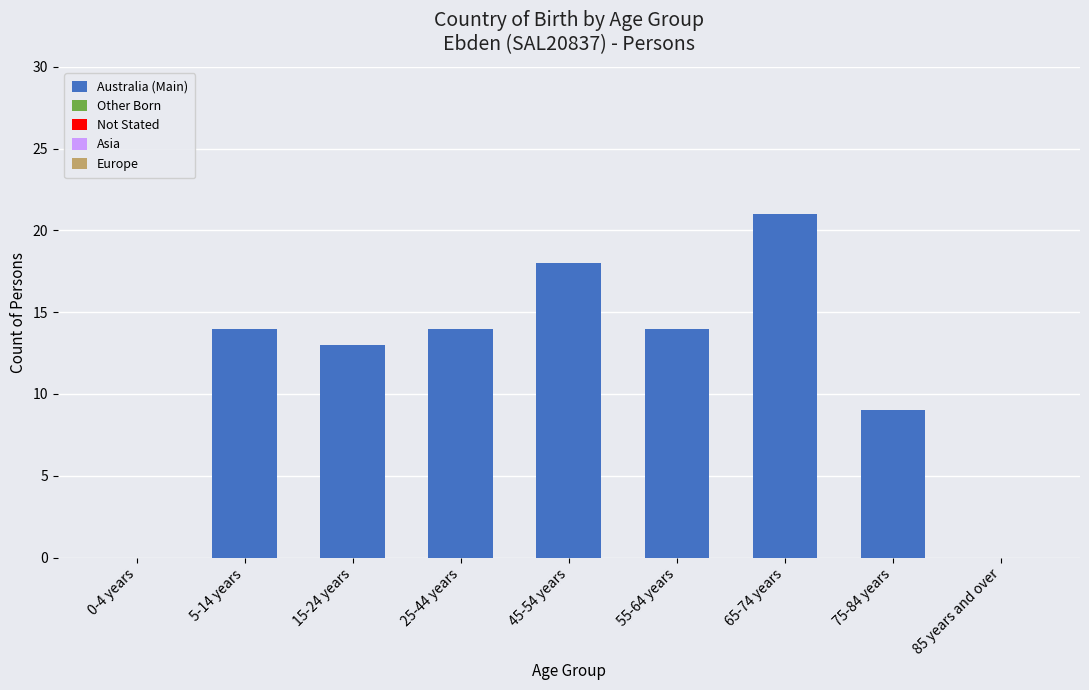

Where is the data nearest to the value 10?

75-84 years